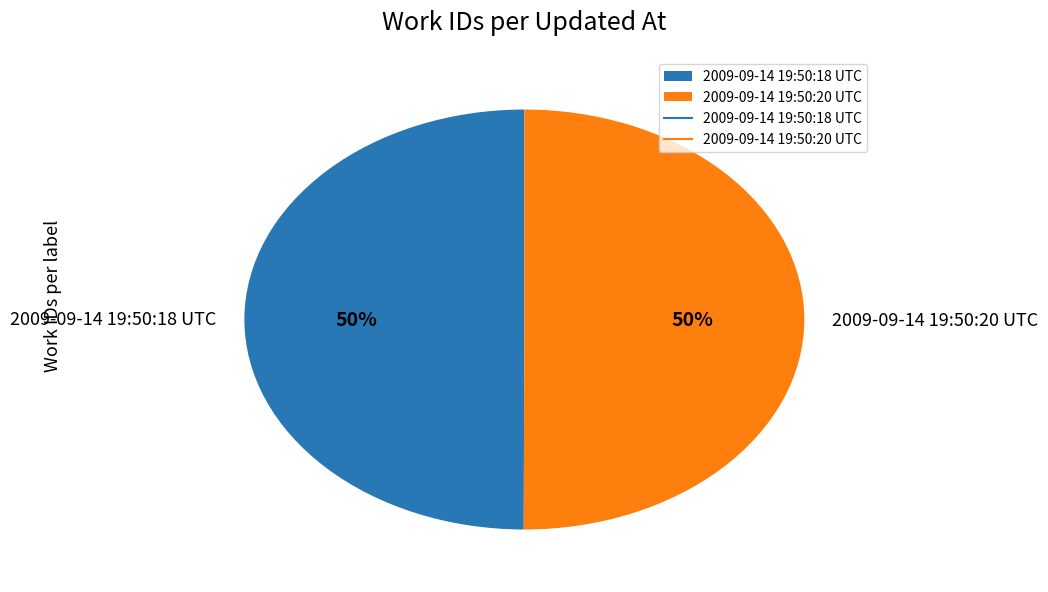

To the nearest percent, what is the combined percentage of 2009-09-14 19:50:18 UTC and 2009-09-14 19:50:20 UTC?

100%